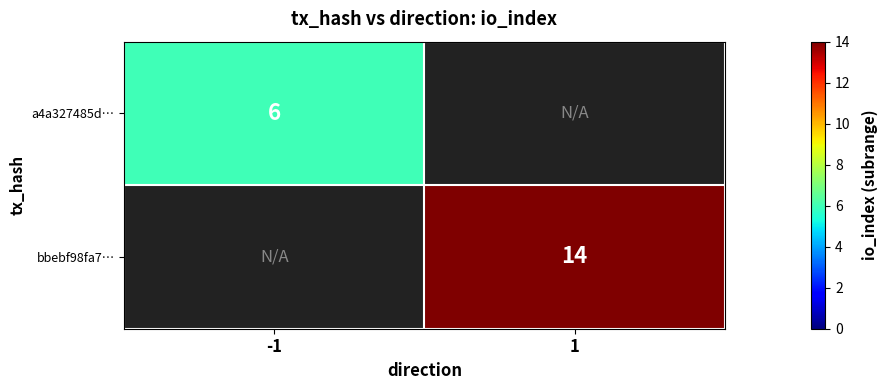

The bbebf98fa7… series shows 14 at 1. True or false?

True